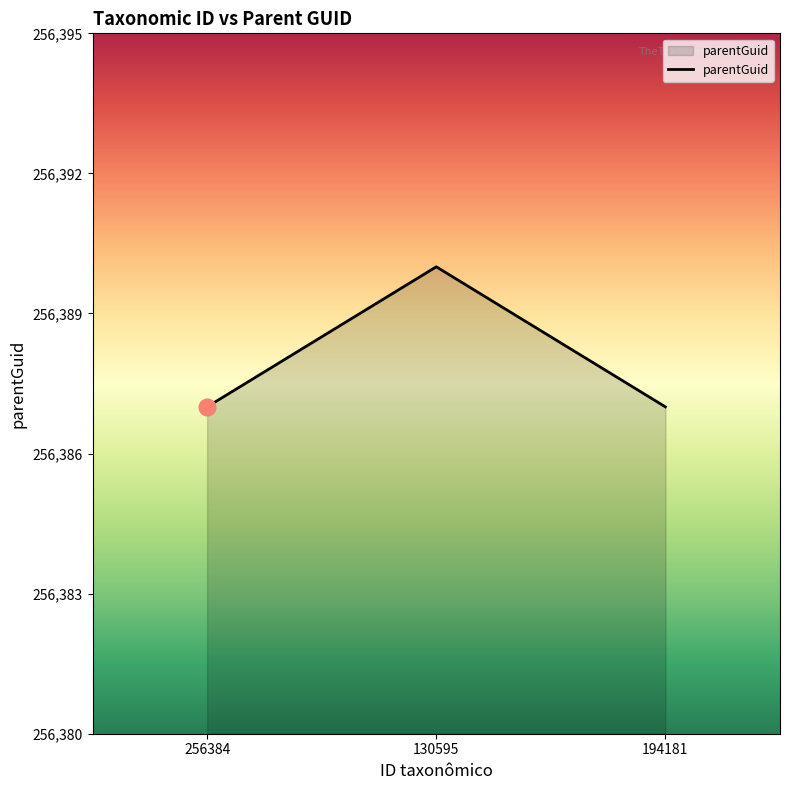

How many lines are shown in the chart?

1